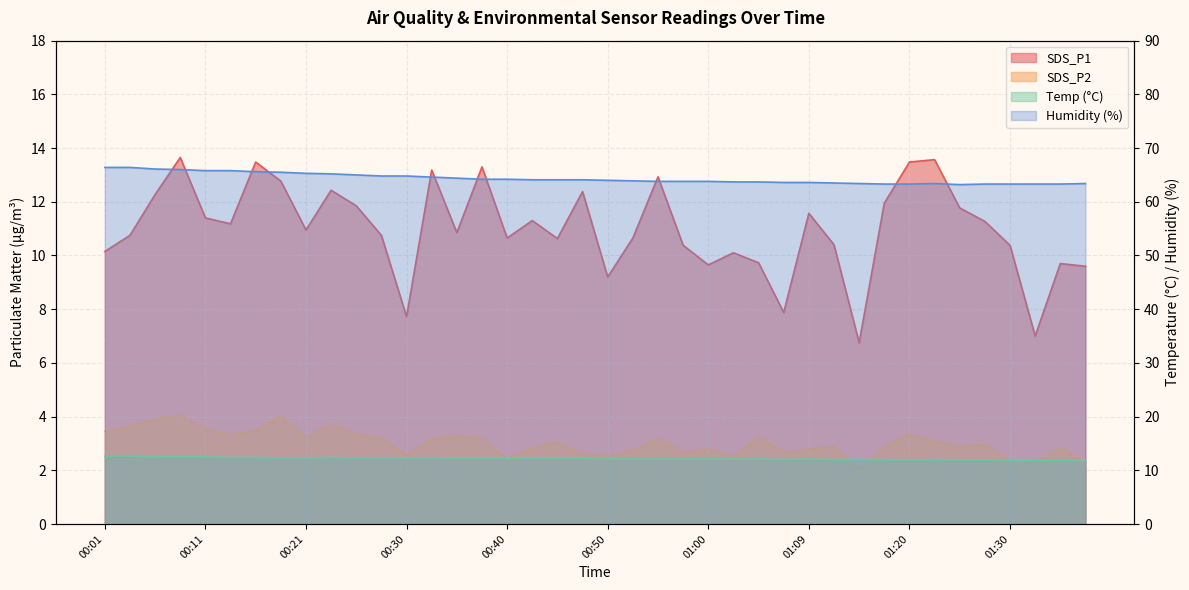

What is the label of the 36th point from the left?

01:27